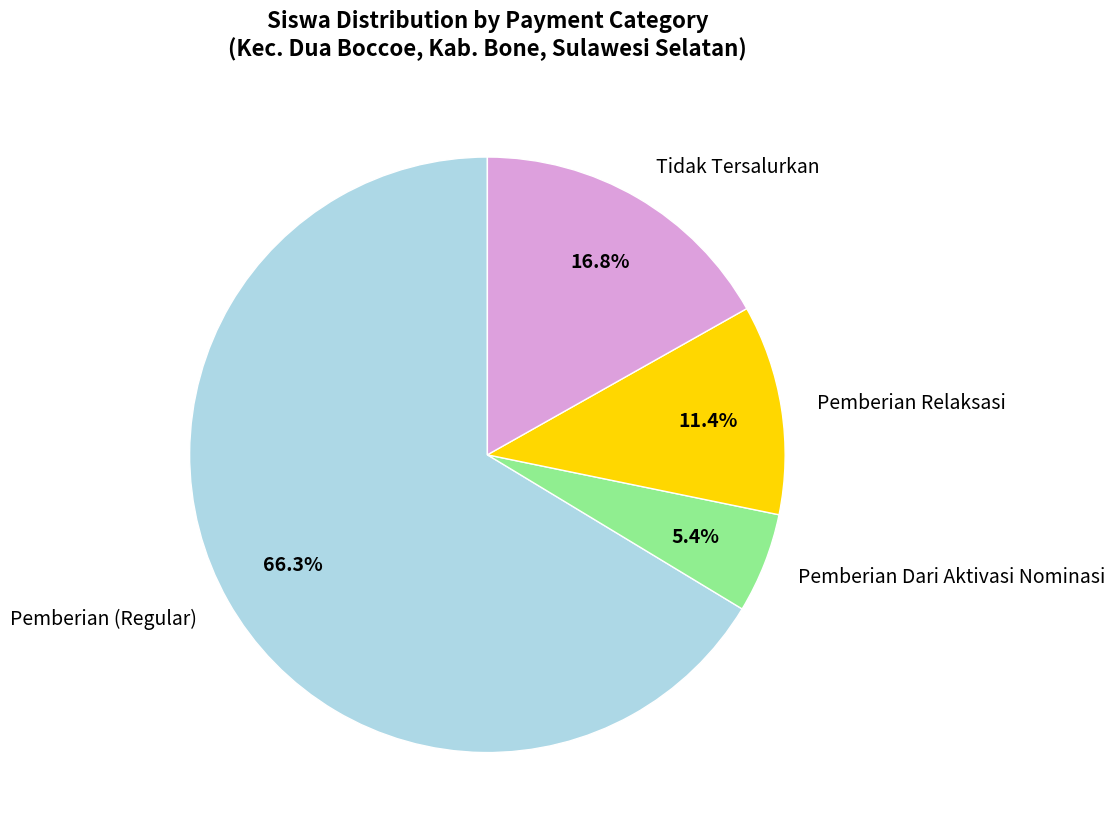

Count the number of slices in the pie.

4